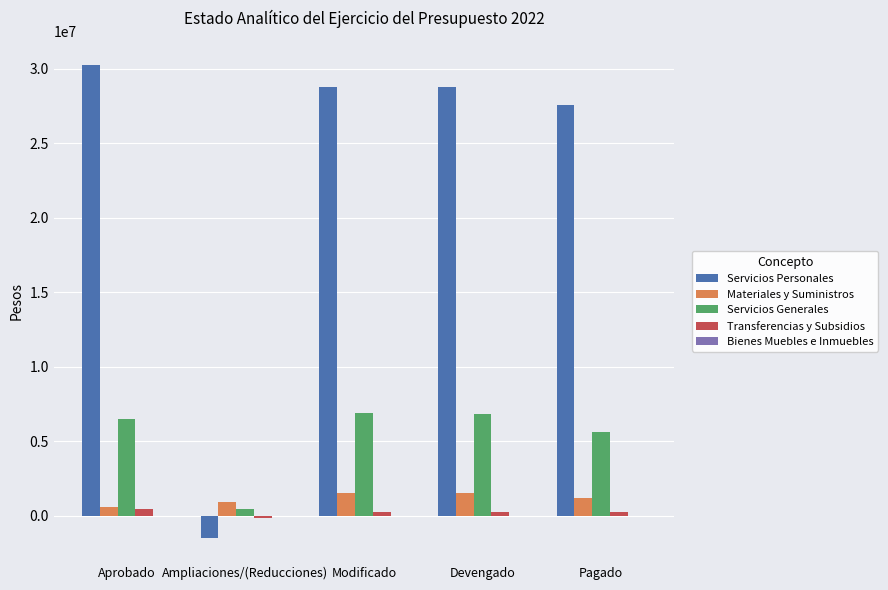

Is the value of Servicios Generales at Modificado greater than the value of Transferencias y Subsidios at Modificado?

Yes